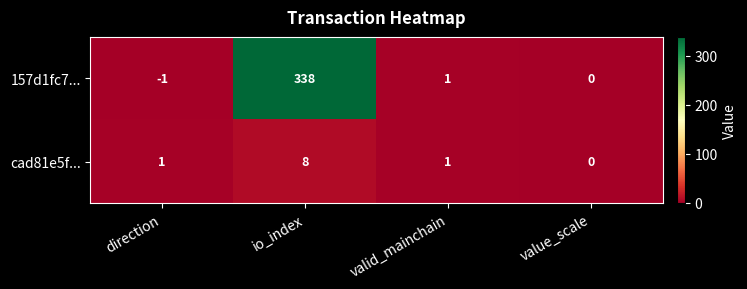

At which label does cad81e5f... reach its peak?

io_index